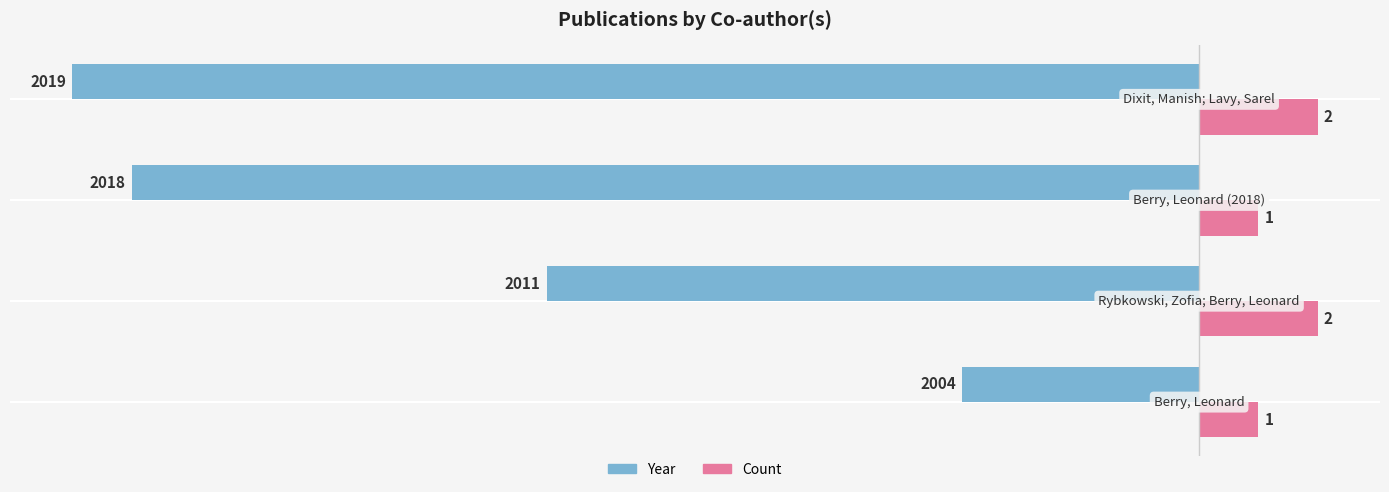

What are all the series names shown in the legend?

Year, Count